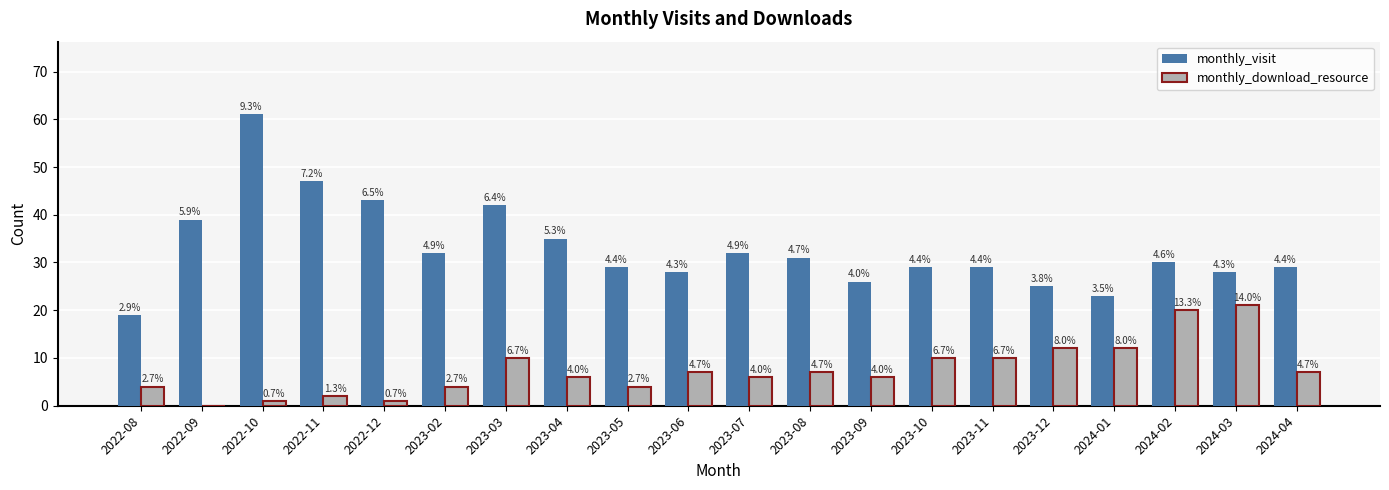

Between 2022-08 and 2024-04, which series saw the biggest shift?

monthly_visit